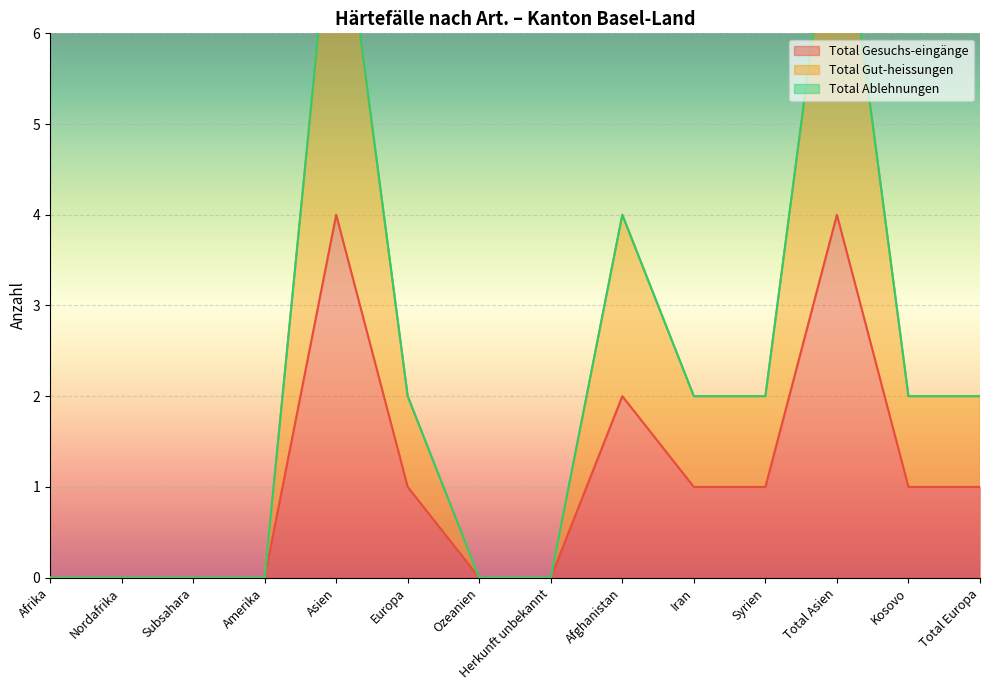

Which label corresponds to the largest value in the chart?

Asien